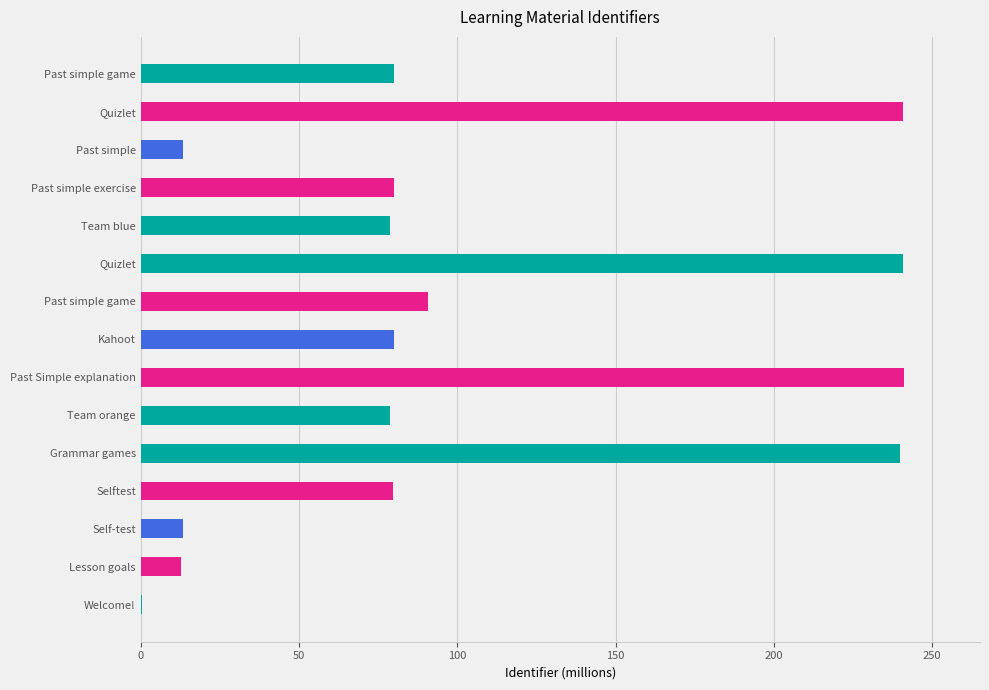

List the labels in order of value, smallest first.

Welcome!, Lesson goals, Self-test, Past simple, Team orange, Team blue, Selftest, Past simple exercise, Kahoot, Past simple game, Past simple game, Grammar games, Quizlet, Quizlet, Past Simple explanation